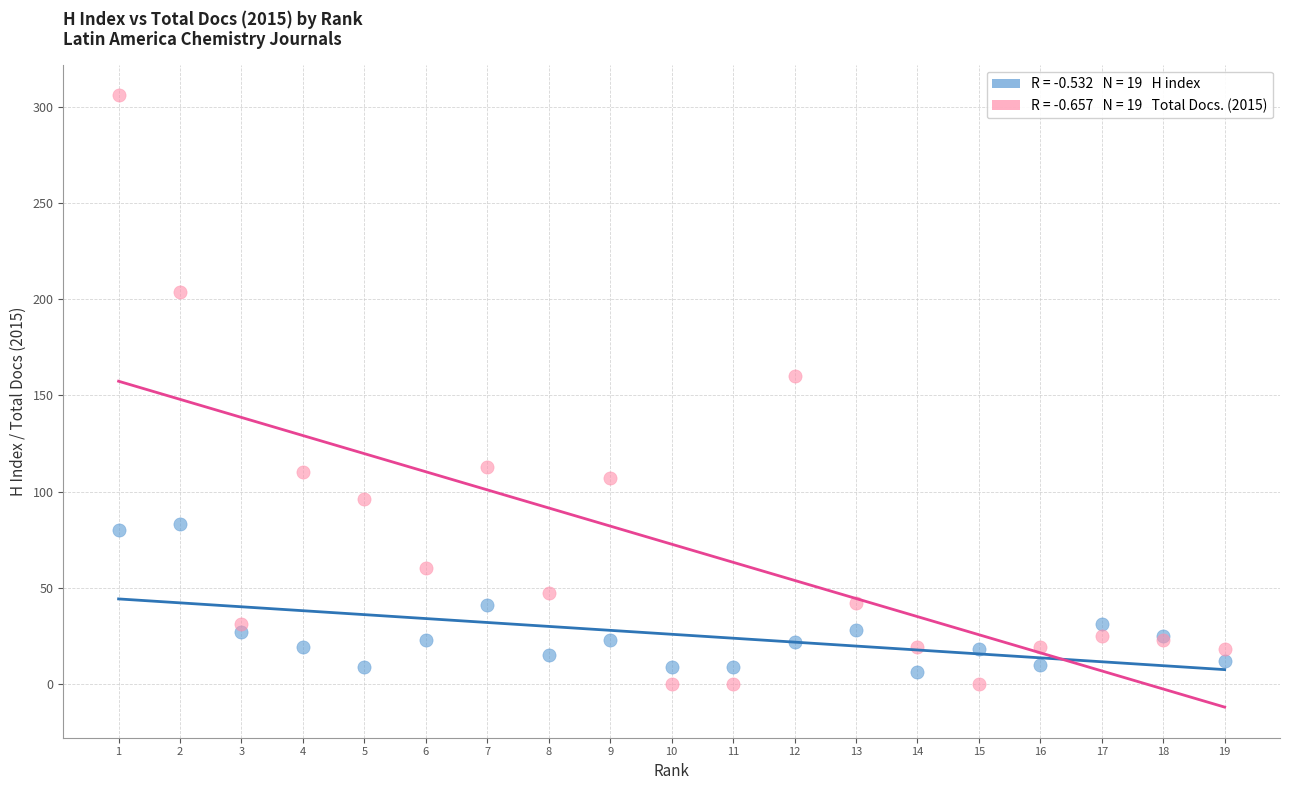

Across all series, what Y value is closest to 153?

160